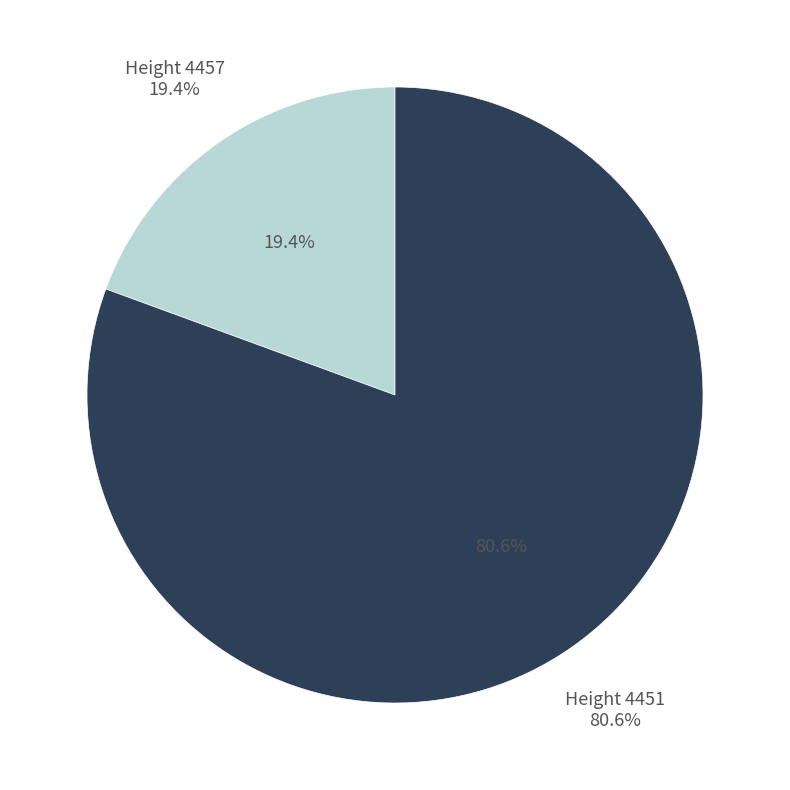

Is it true that 4451 is 81% of the pie?

True